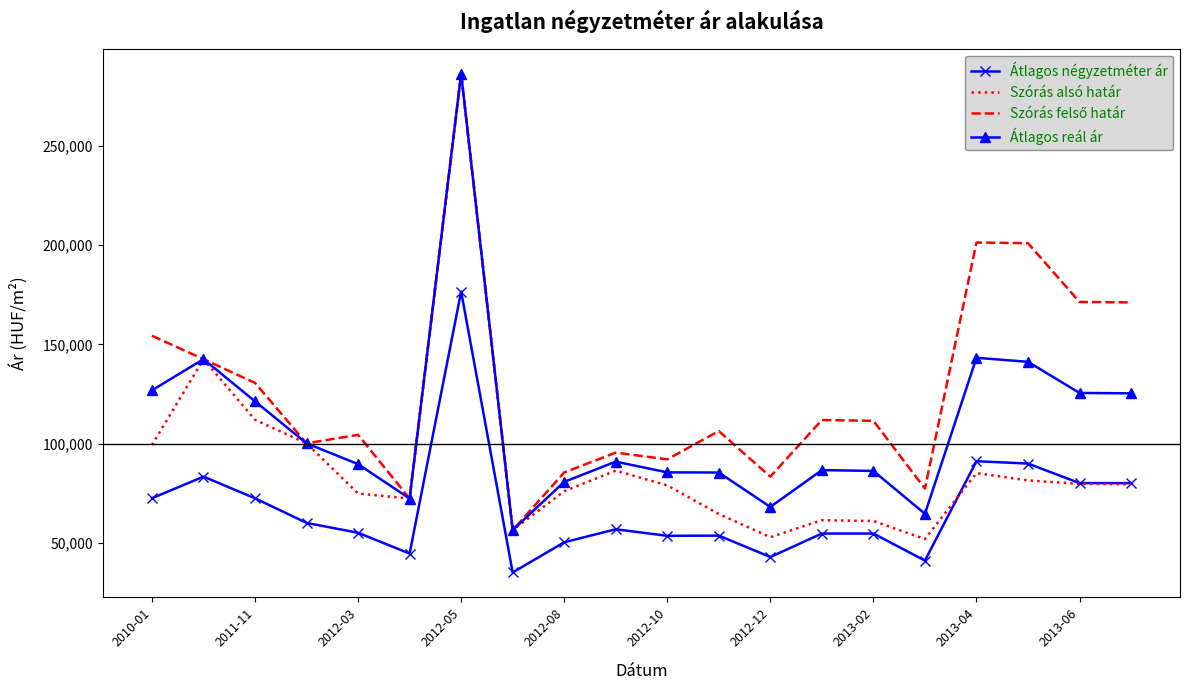

What is the maximum value shown in the chart?

286534